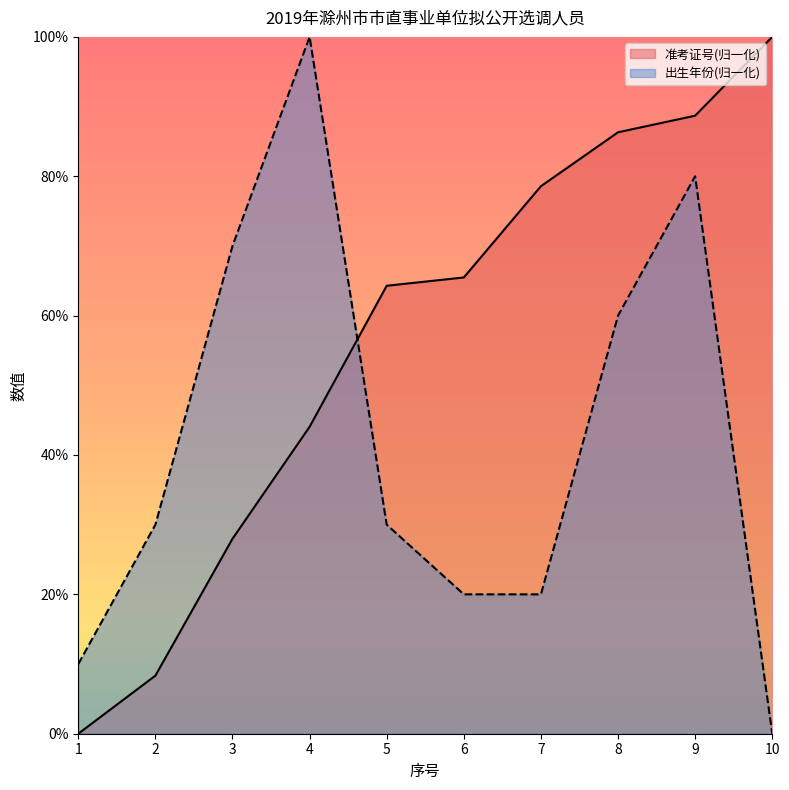

What is the maximum value shown in the chart?

100.0